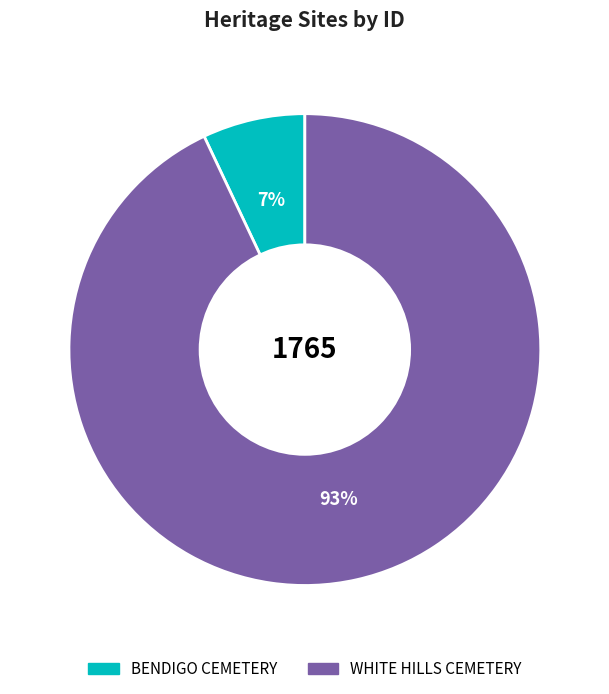

True or false: BENDIGO CEMETERY accounts for 7% of the total.

True